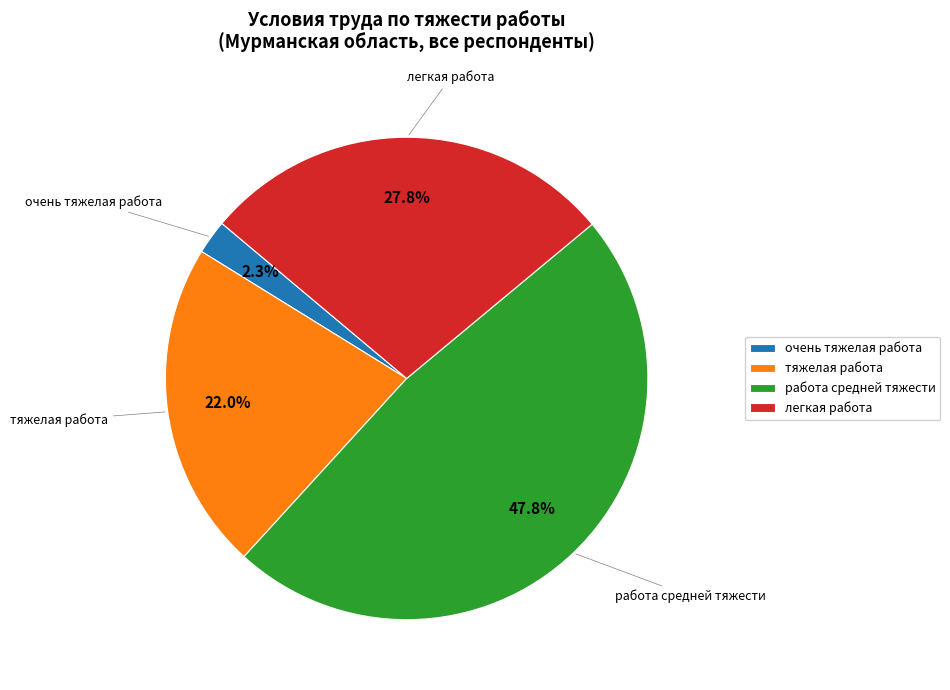

Count the number of slices in the pie.

4